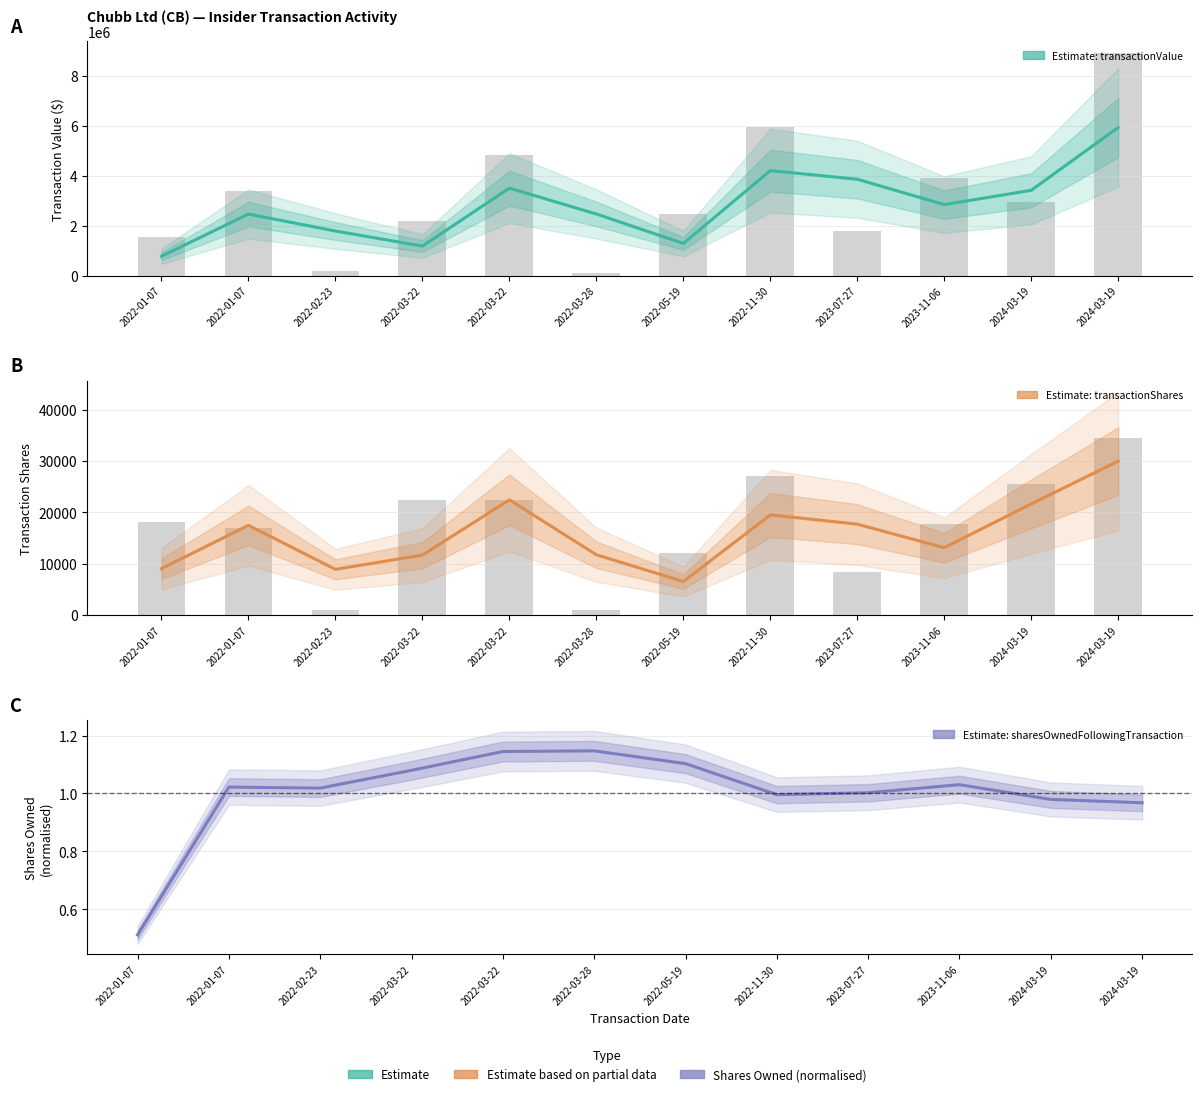

Which series has the widest spread of values?

transactionValue